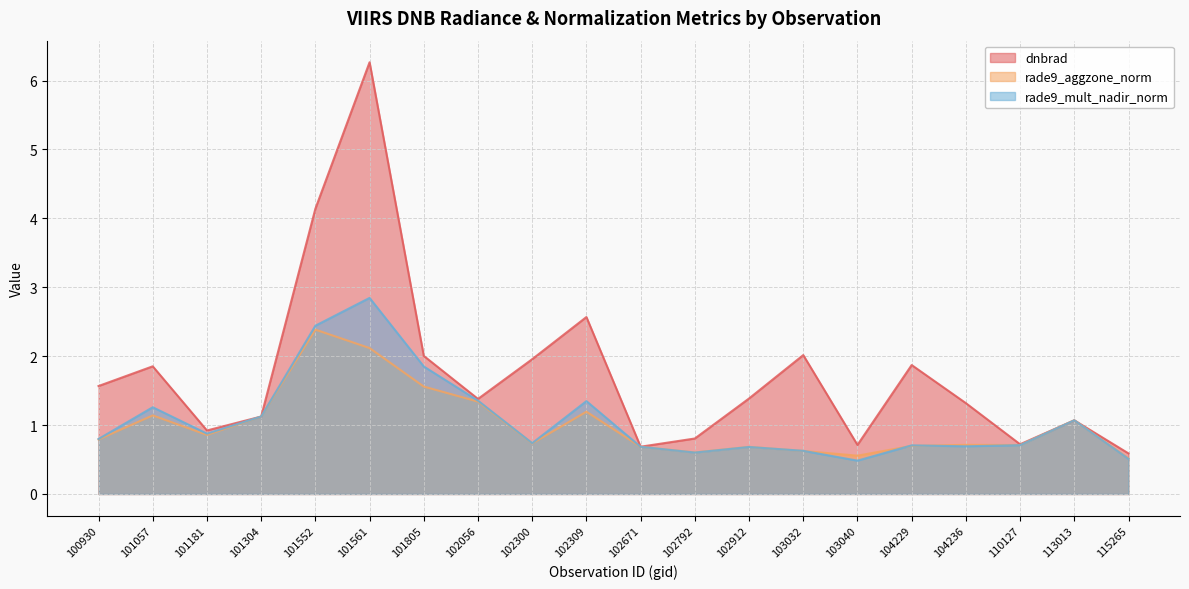

The value of rade9_aggzone_norm at 101805 is 0.7. True or false?

False